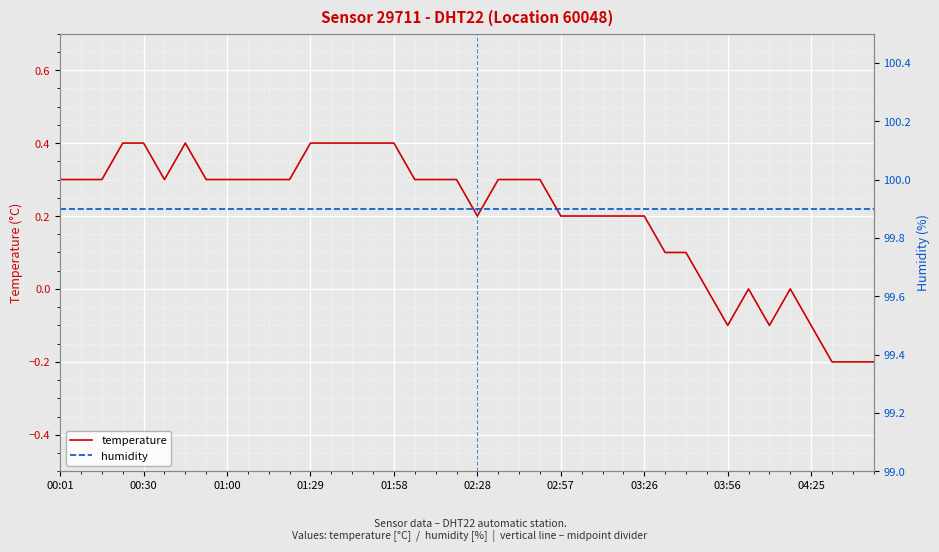

Which category has the highest value across all series?

00:01